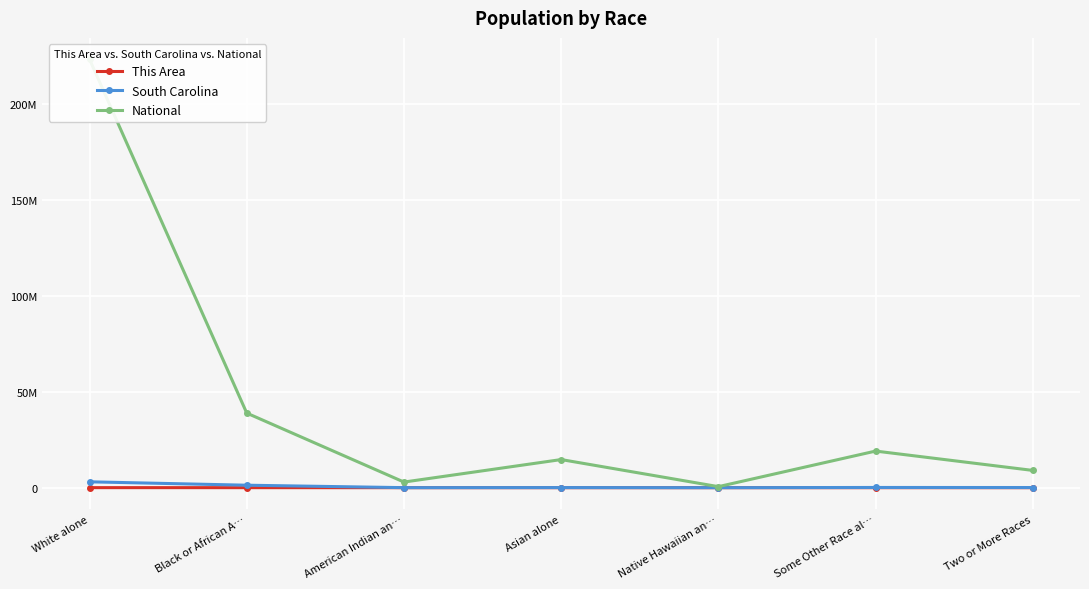

Which category has the lowest value across all series?

Native Hawaiian an…